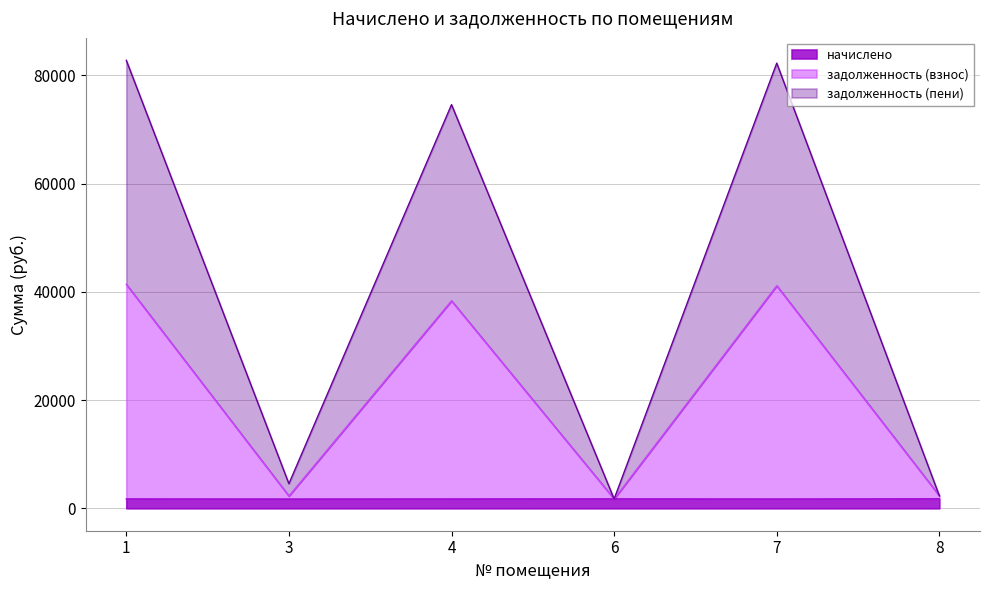

True or false: задолженность (пени) and начислено intersect in this chart.

False